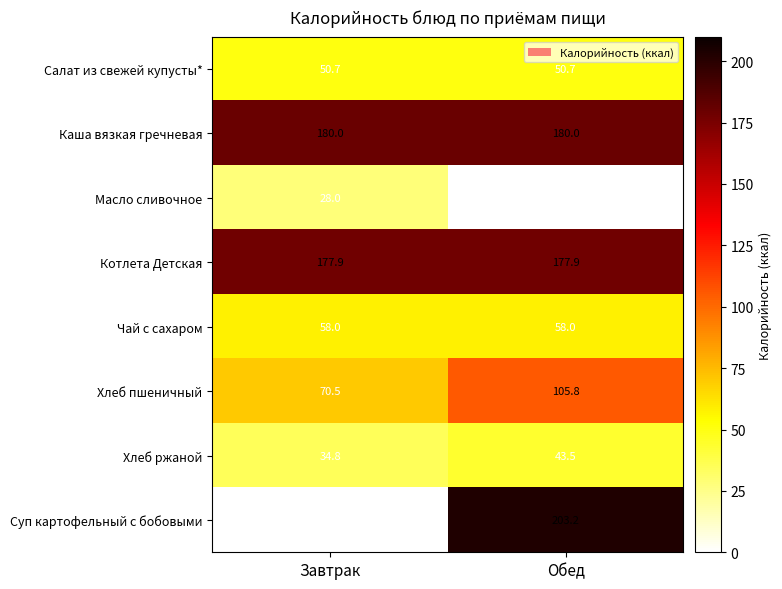

True or false: Каша вязкая гречневая has a value of 118.6 at Обед.

False